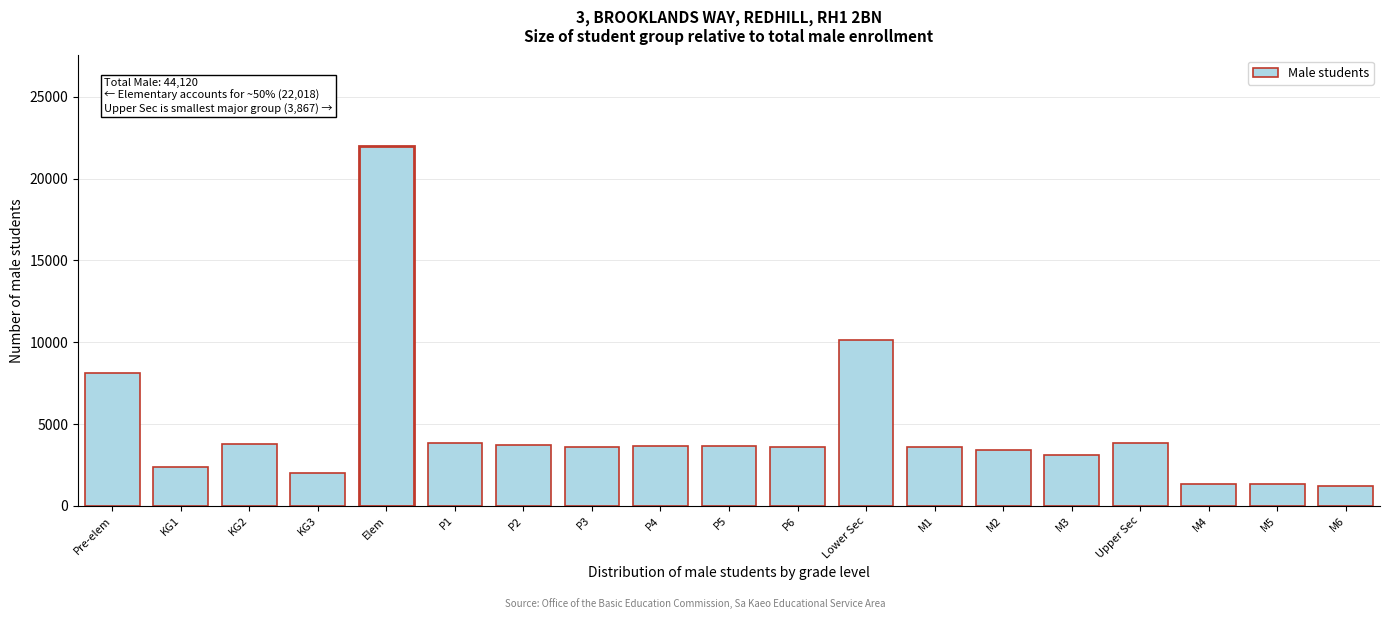

Which category has the highest value across all series?

Elem